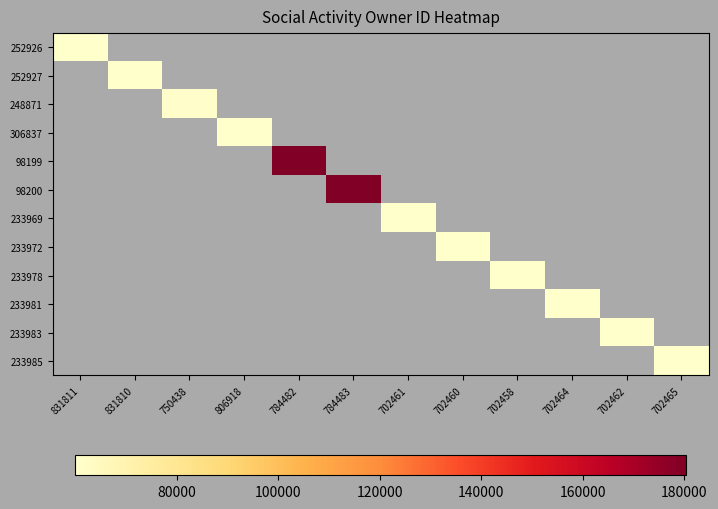

Which series has the largest range (max minus min)?

252926